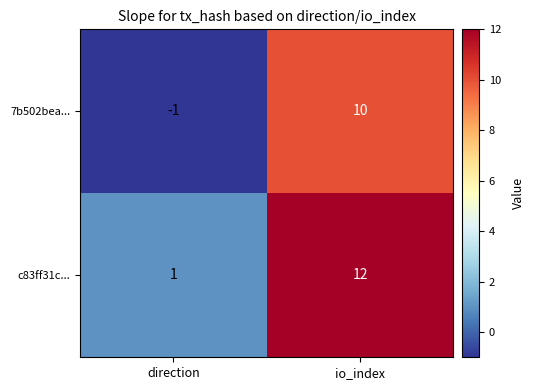

What is the difference between the maximum and minimum values in the 7b502bea... series?

11